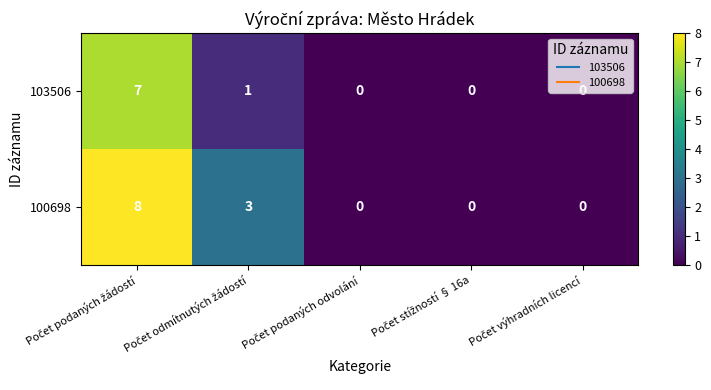

Which series has the widest spread of values?

100698